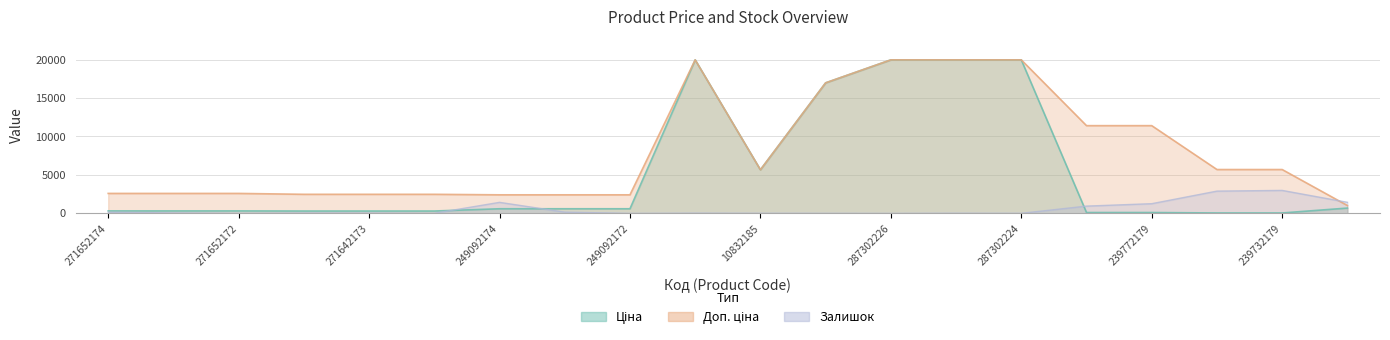

True or false: Залишок has a value of 106.4 at 271652173.

False